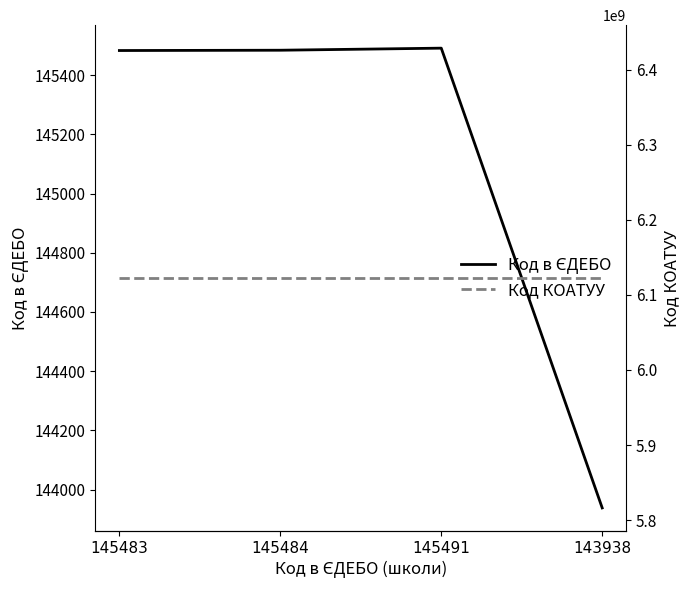

Which category has the highest value in the Код в ЄДЕБО series?

145491